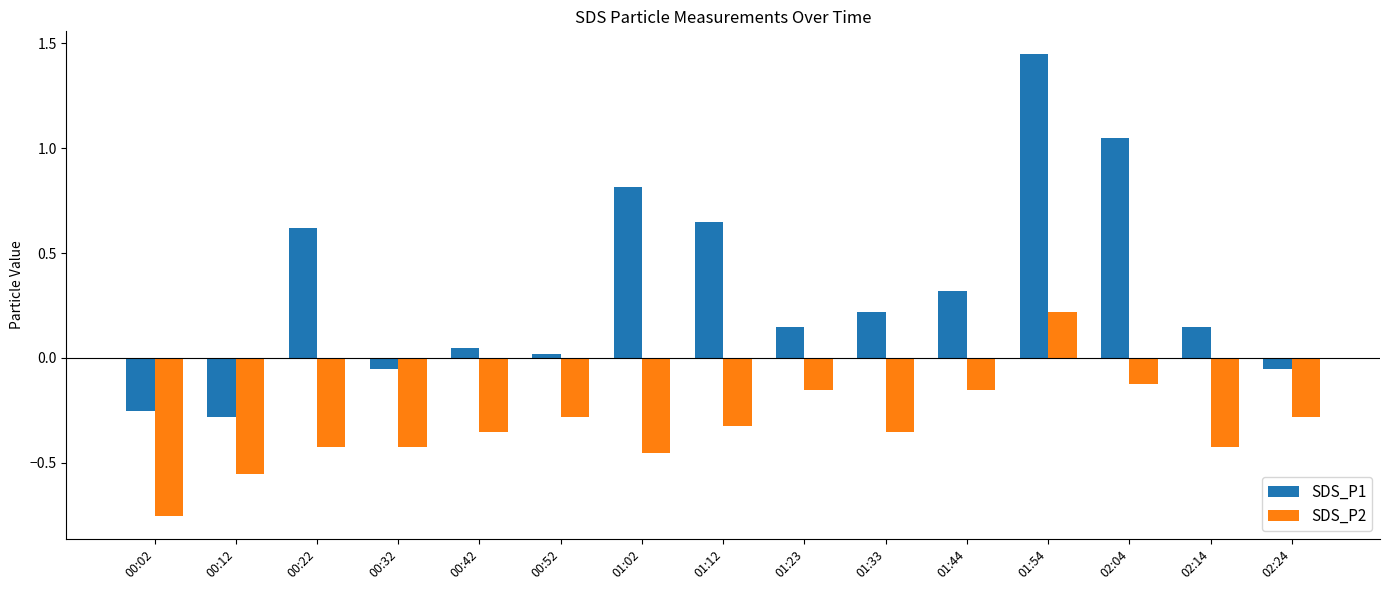

The SDS_P1 series shows 0.6 at 01:44. True or false?

False